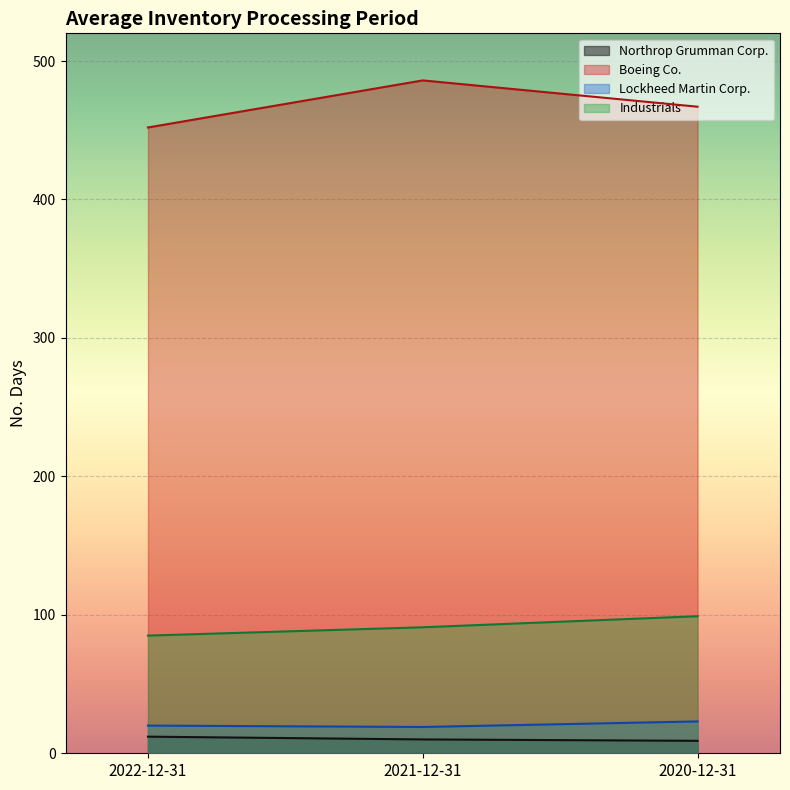

Reading right to left, what are all the values shown in this chart?

Northrop Grumman Corp.: 2020-12-31=9	2021-12-31=10	2022-12-31=12
Boeing Co.: 2020-12-31=467	2021-12-31=486	2022-12-31=452
Lockheed Martin Corp.: 2020-12-31=23	2021-12-31=19	2022-12-31=20
Industrials: 2020-12-31=99	2021-12-31=91	2022-12-31=85